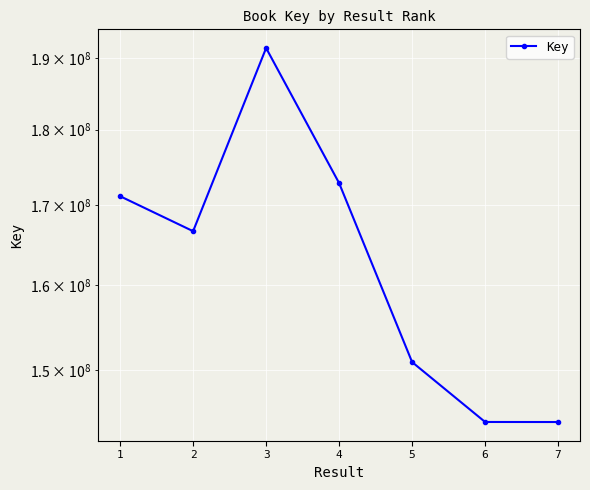

Reading left to right, extract all data points from this chart.

1=171137703	2=166659347	3=191491016	4=172849409	5=150912805	6=144212231	7=144207247